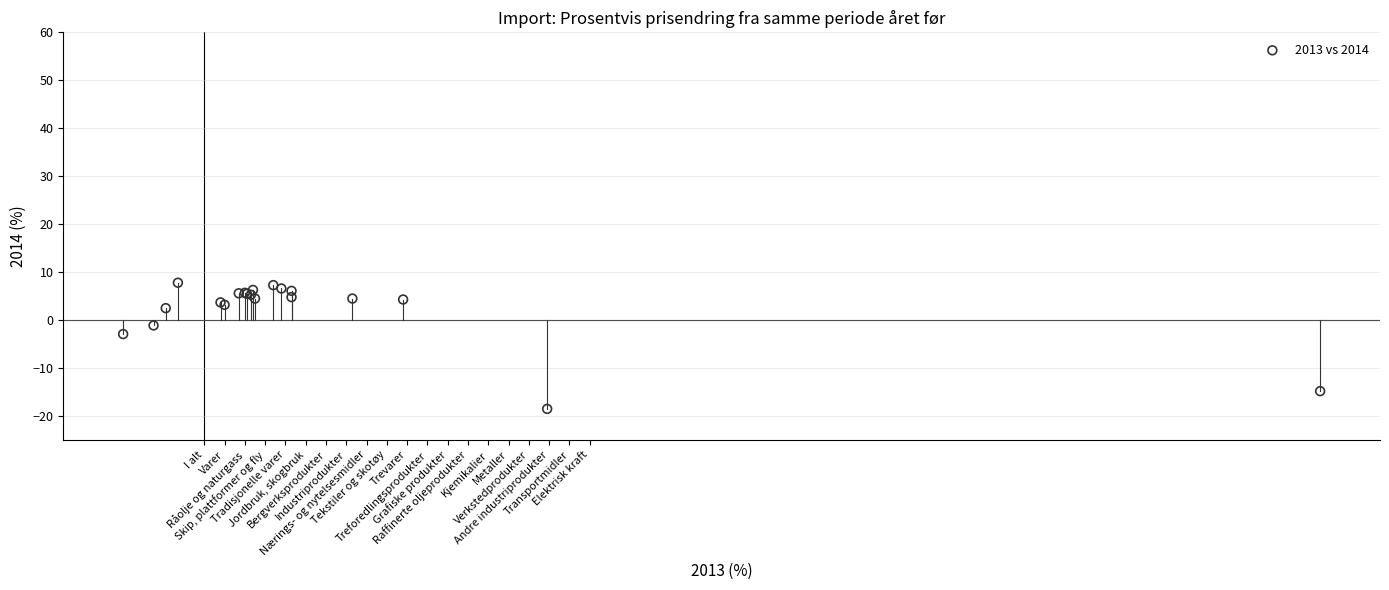

What Y value in the scatter plot is closest to -5?

-2.9